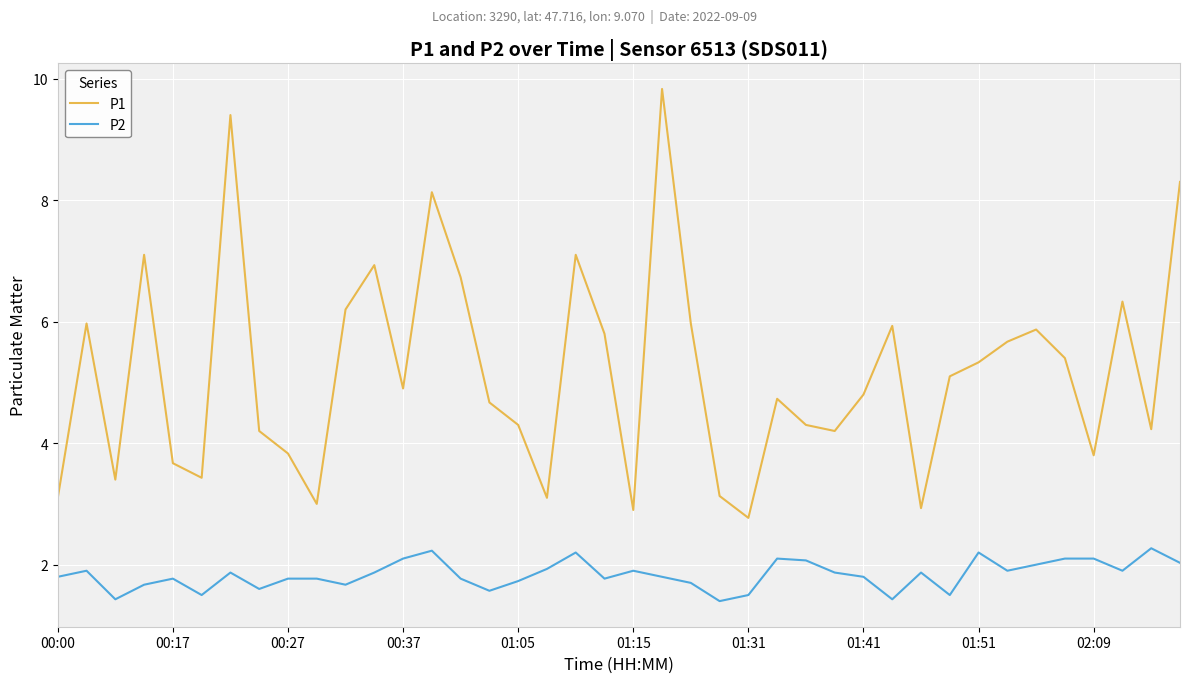

What are all the series names shown in the legend?

P1, P2